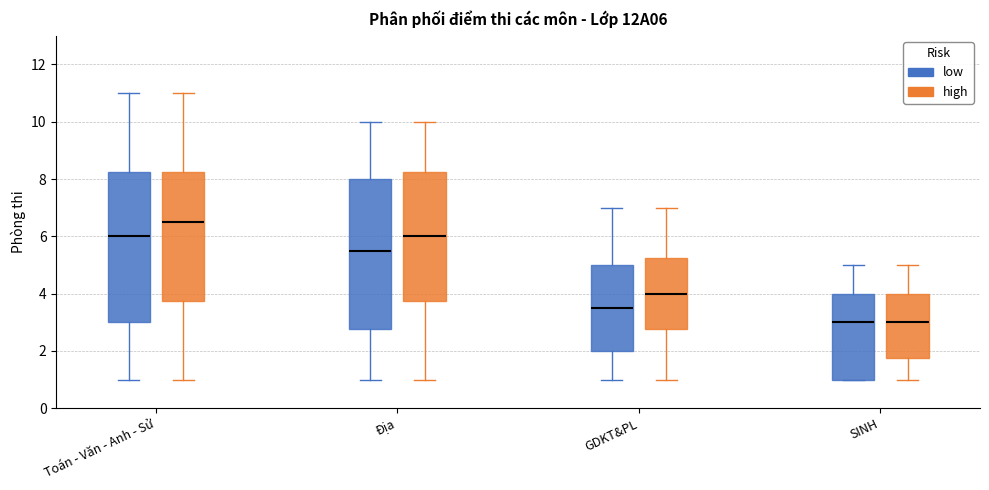

Where does the upper whisker of the box for Toán - Văn - Anh - Sử (low) end on the y-axis? The values are not printed on the chart, so give them approximately, as read against the axis.

11.0